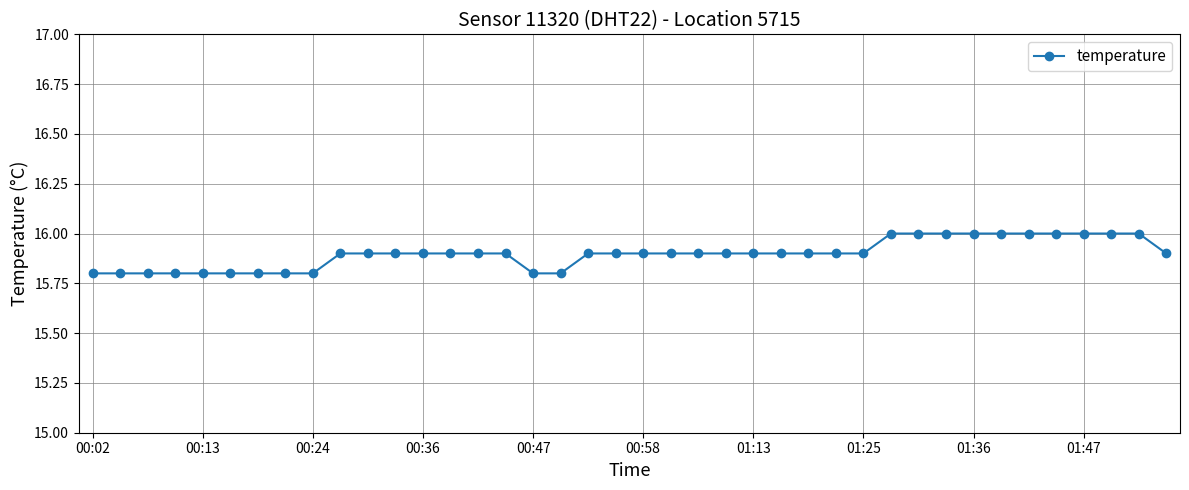

What is the value of the 28th point from the left?

15.9